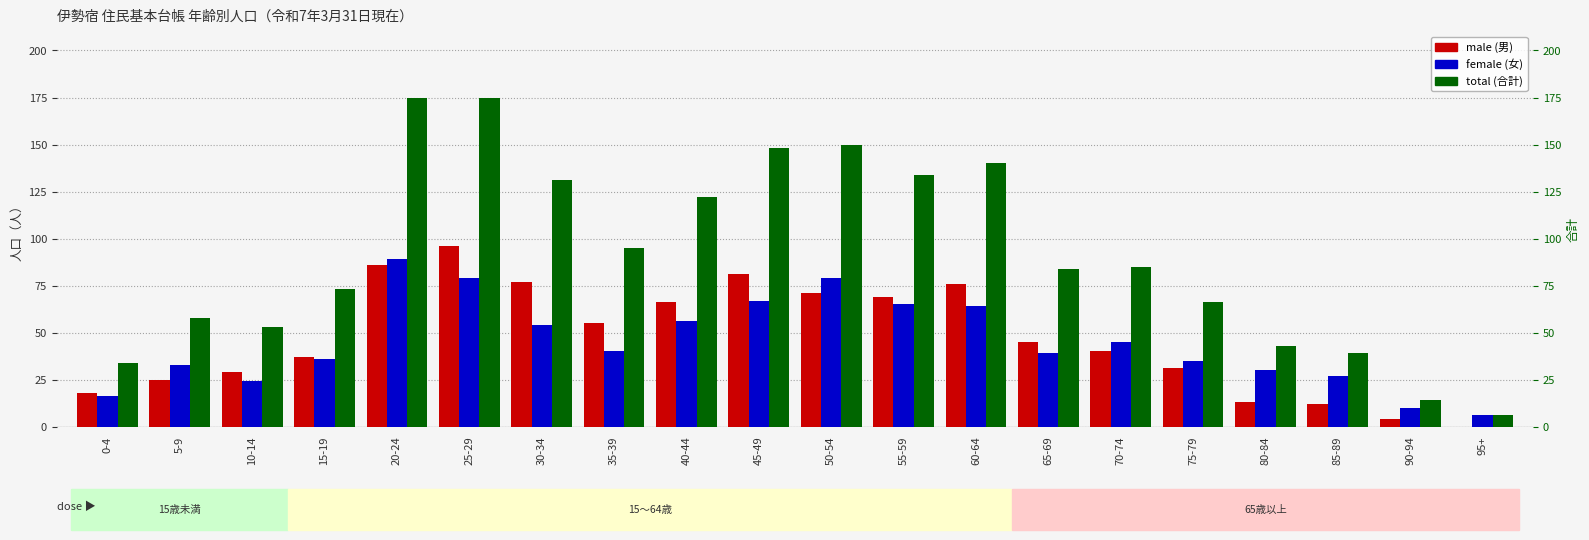

Which category has the lowest value across all series?

95+